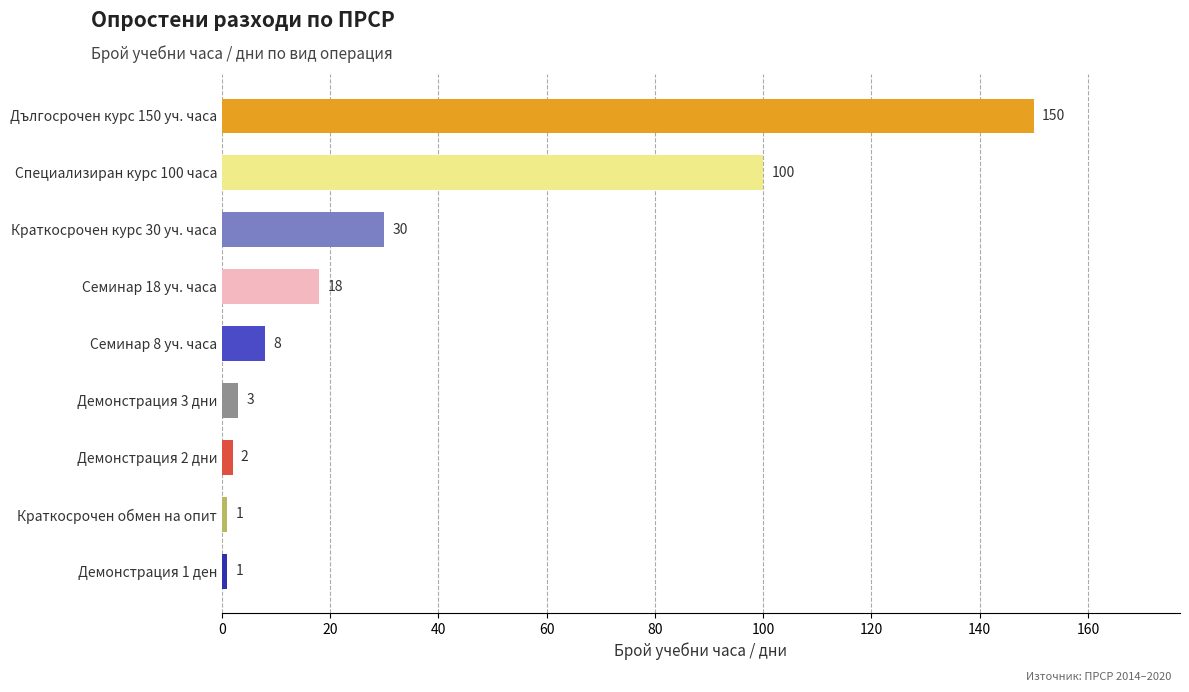

The chart shows a value of 18 at Семинар 18 уч. часа. True or false?

True